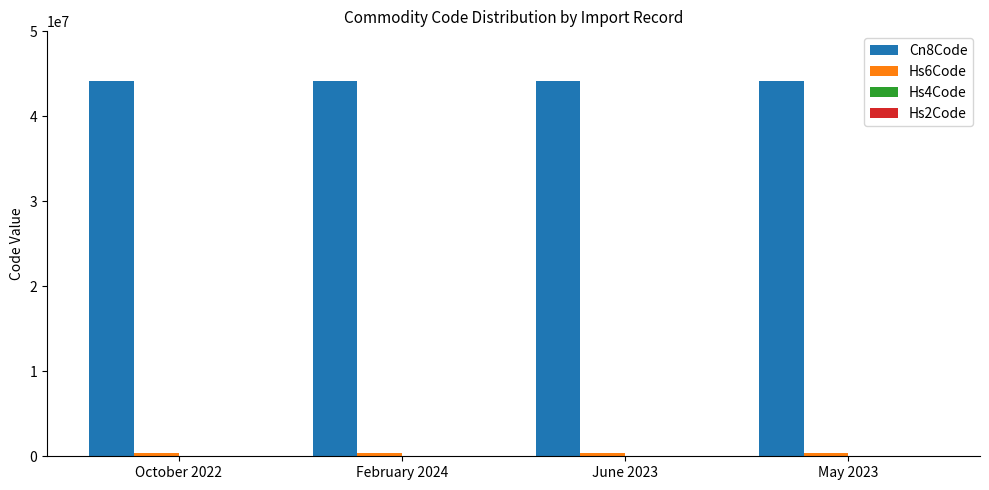

The value of Cn8Code at June 2023 is 44181990. True or false?

True